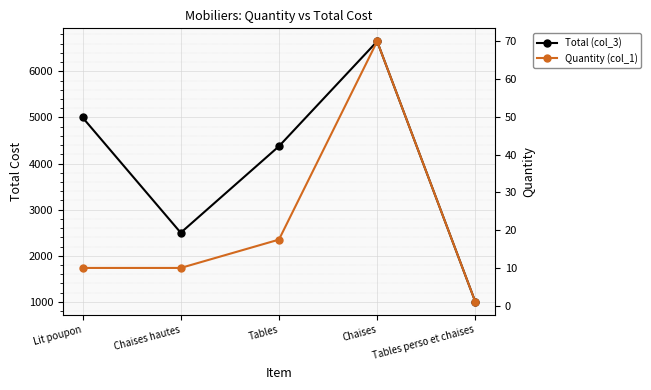

True or false: Quantity (col_1) has a value of 5.0 at Lit poupon.

False